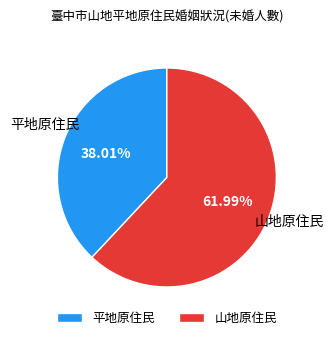

Which category has the smallest portion of the pie?

平地原住民